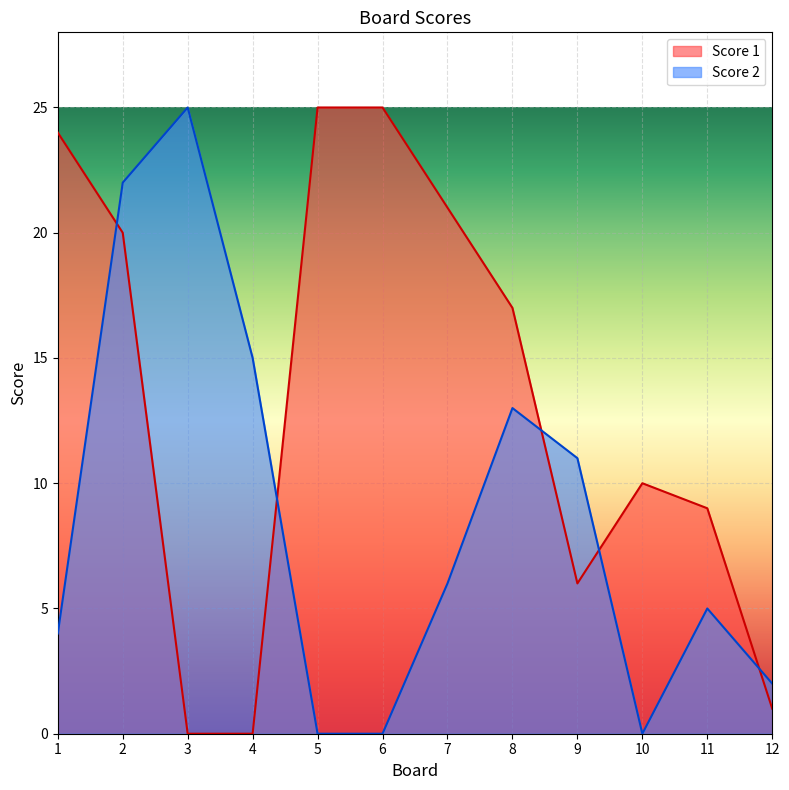

True or false: Score 2 has a value of 25 at 3.

True